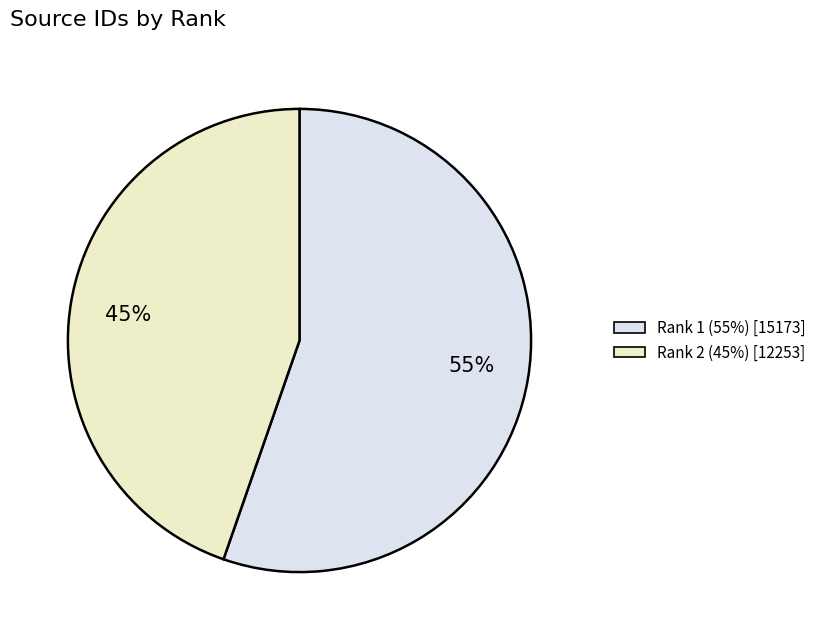

Does 45% represent more than half of the total?

No